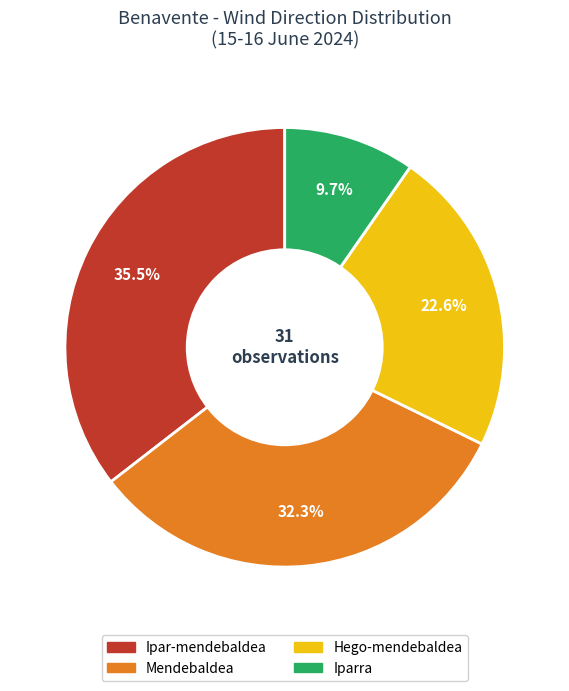

To the nearest percent, what percentage of the pie is Mendebaldea?

32%